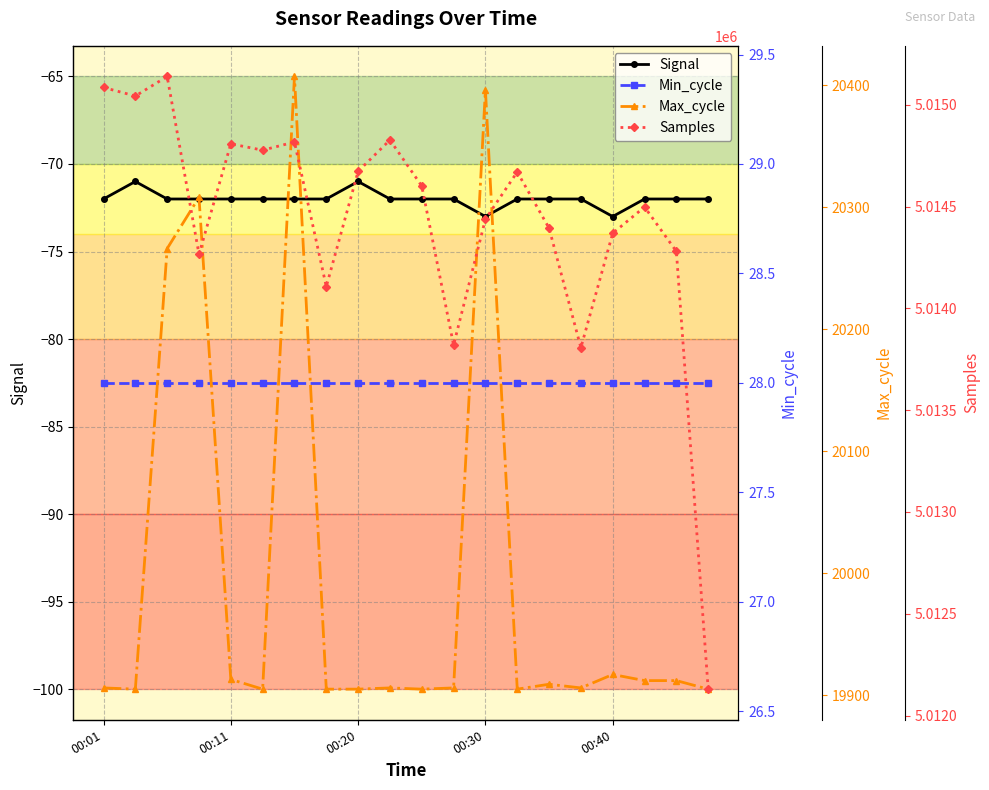

Read the Signal value at 14.

-72